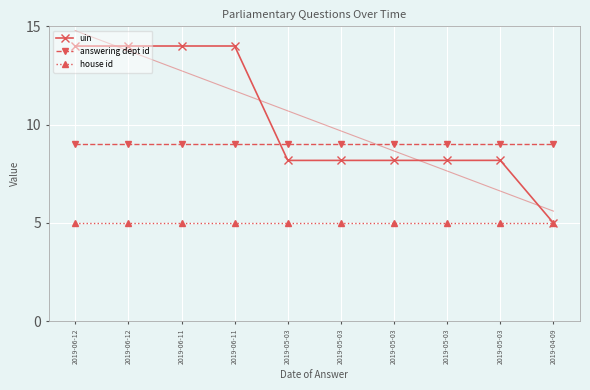

Reading left to right, extract all data points from this chart.

uin: 14.0	14.0	14.0	14.0	8.2	8.2	8.2	8.2	8.2	5.0
answering dept id: 9.0	9.0	9.0	9.0	9.0	9.0	9.0	9.0	9.0	9.0
house id: 5.0	5.0	5.0	5.0	5.0	5.0	5.0	5.0	5.0	5.0